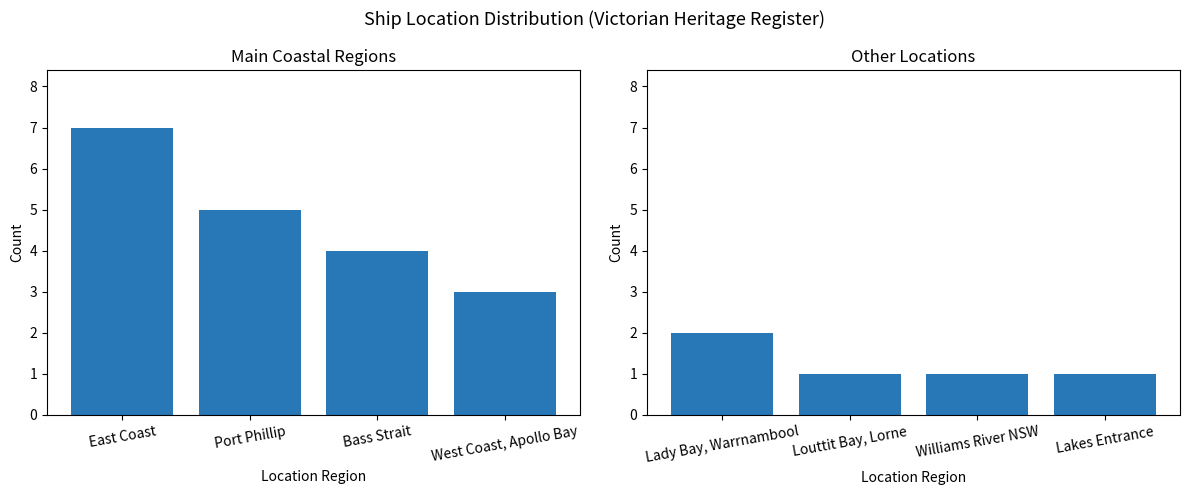

Which has a higher value, West Coast, Apollo Bay or East Coast?

East Coast